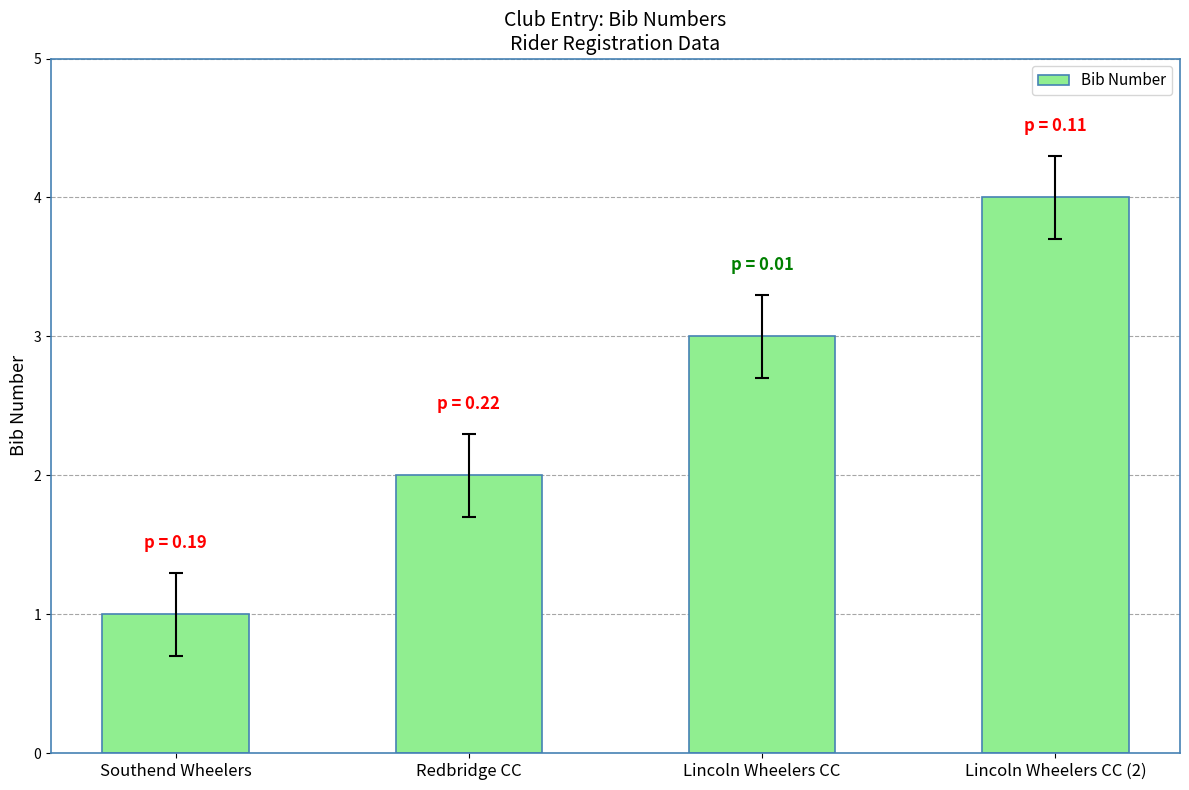

What is the label of the 4th bar from the left?

Lincoln Wheelers CC (2)